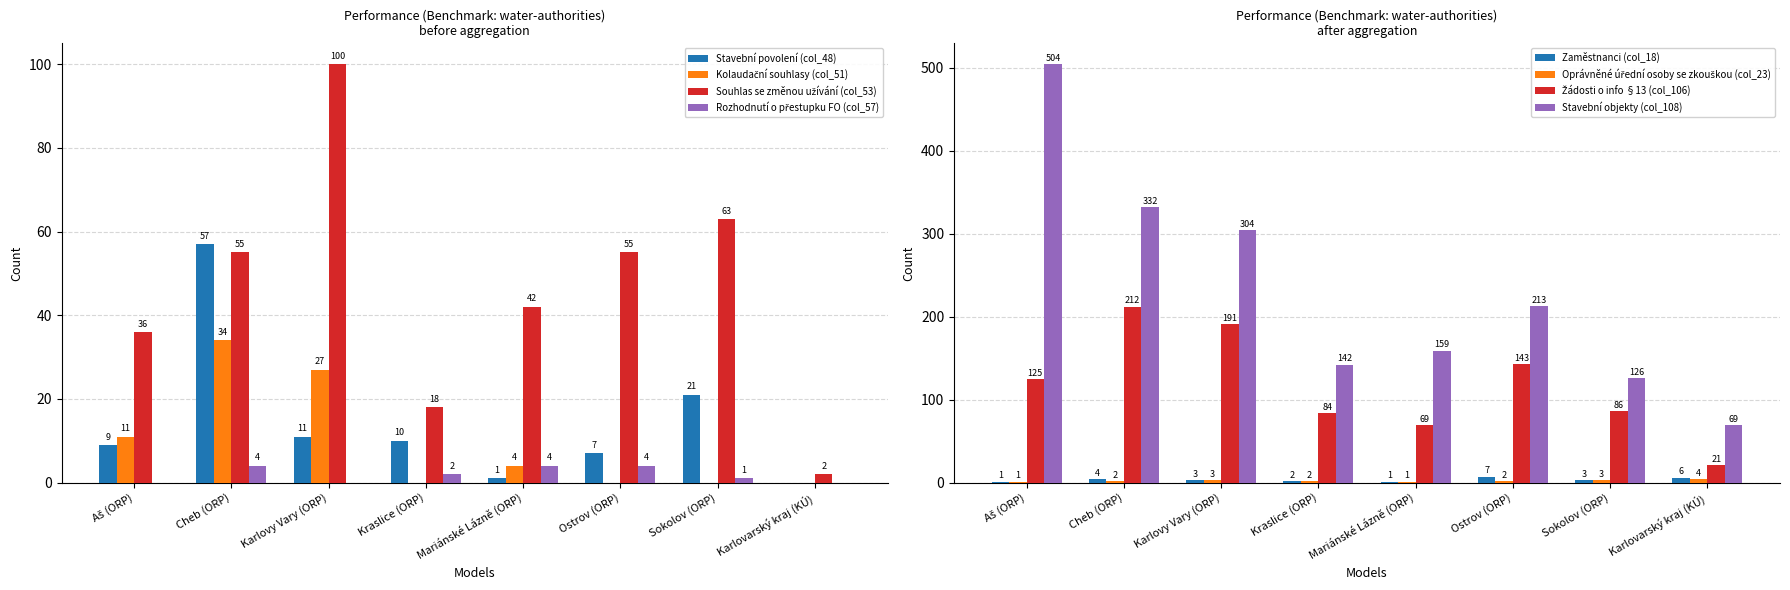

The Stavební povolení (col_48) series shows 17 at Kraslice (ORP). True or false?

False